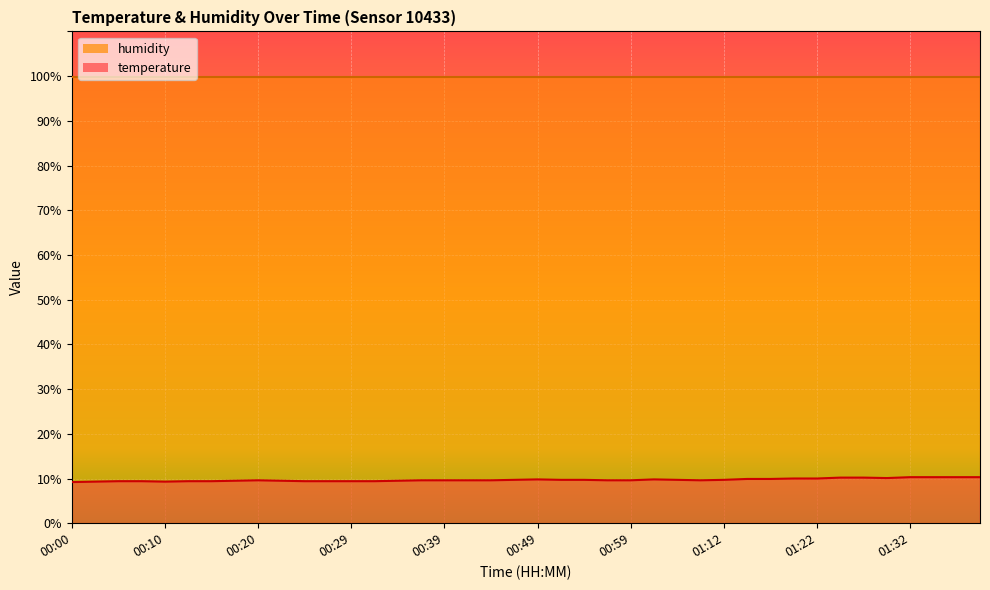

What is the maximum value shown in the chart?

99.9